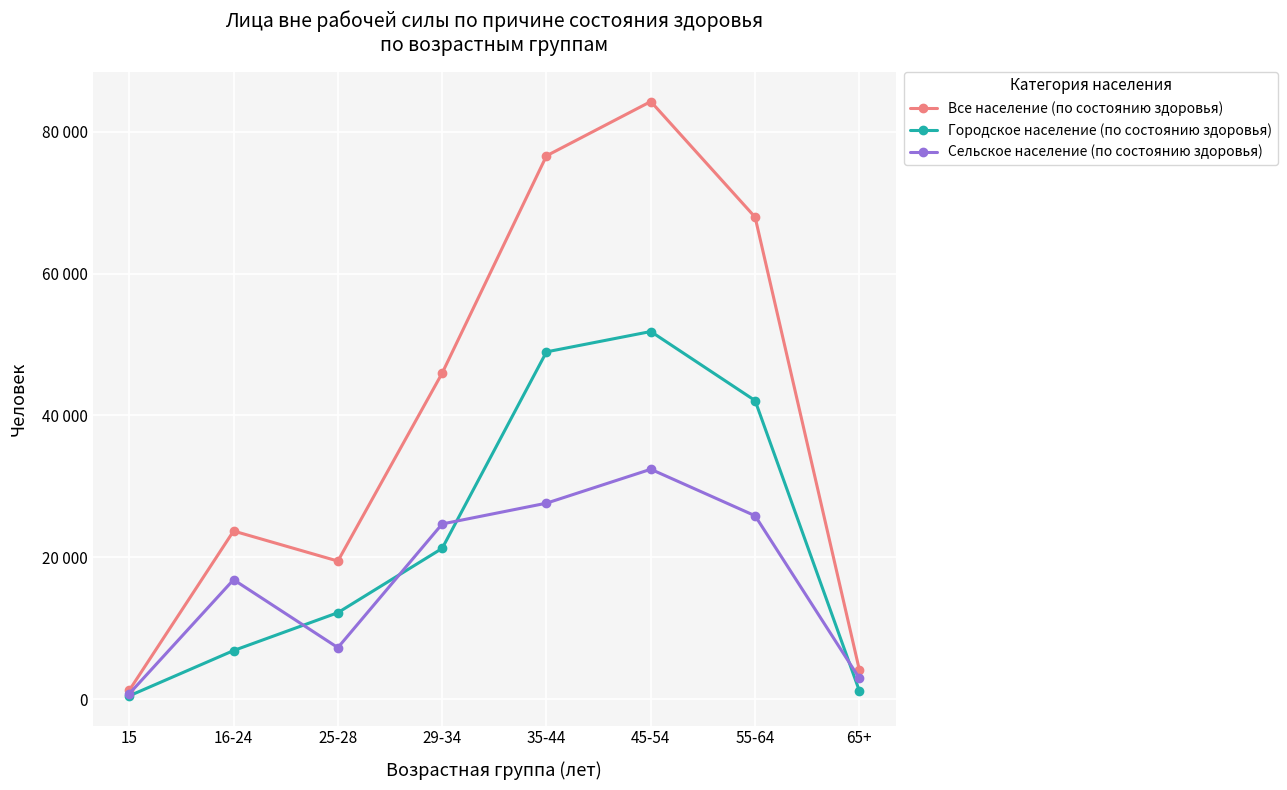

True or false: Все население (по состоянию здоровья) and Сельское население (по состоянию здоровья) cross at least once.

False